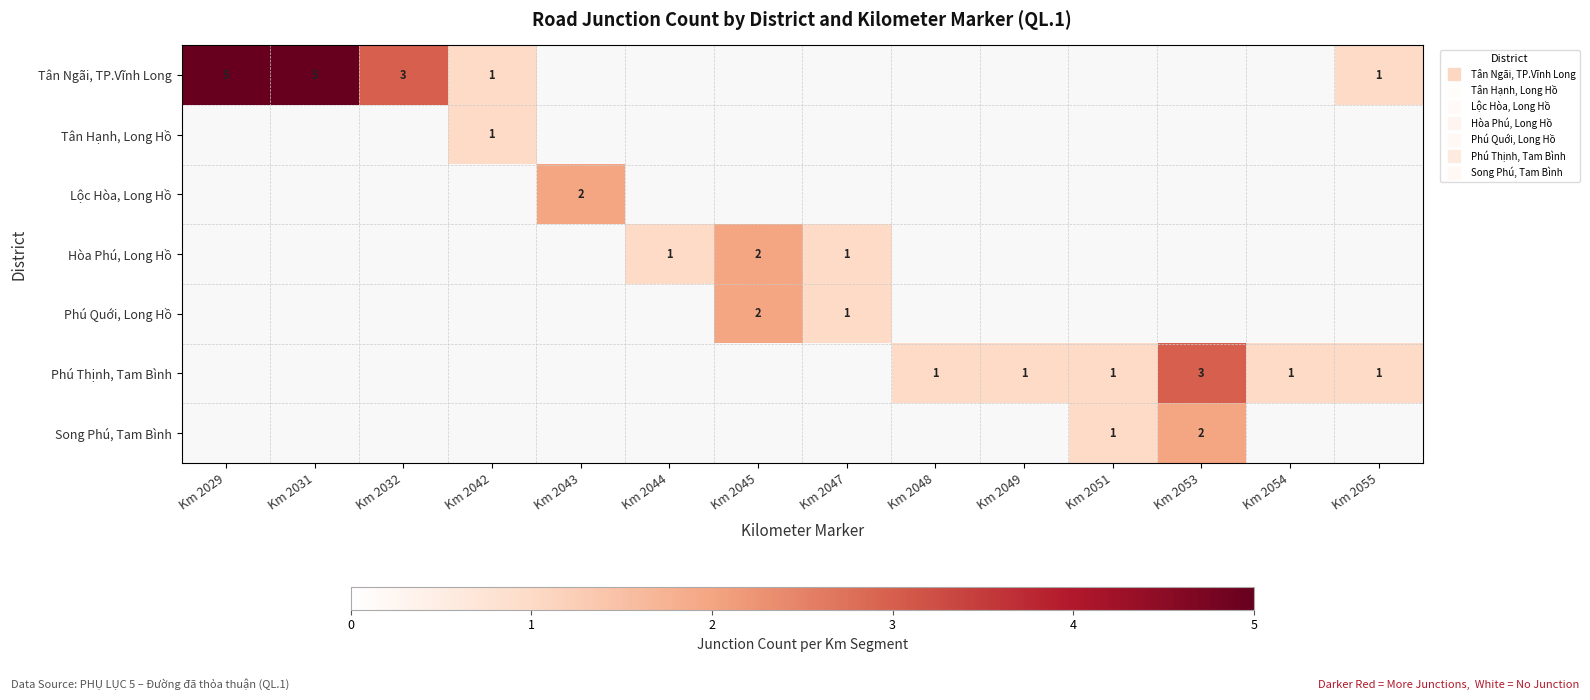

Between Km 2051 and Km 2053, which is larger?

Km 2053